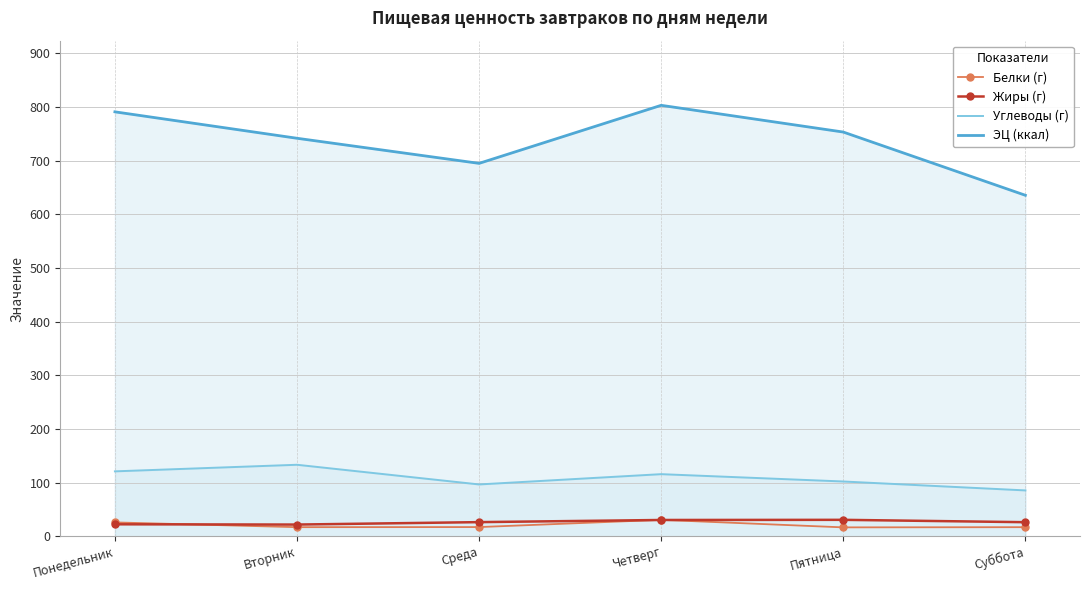

At which category does the chart reach its peak across all series?

Четверг